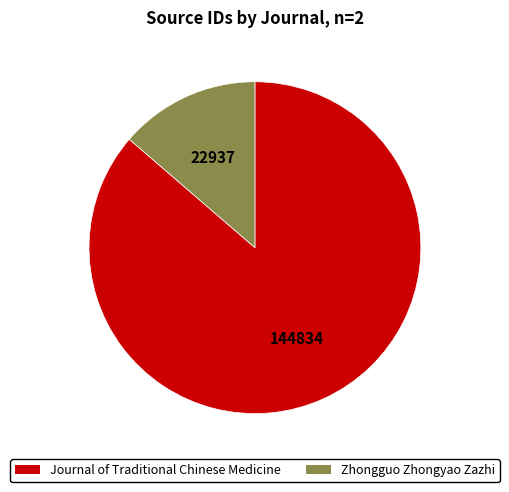

Between Zhongguo Zhongyao Zazhi and Journal of Traditional Chinese Medicine, which is larger?

Journal of Traditional Chinese Medicine